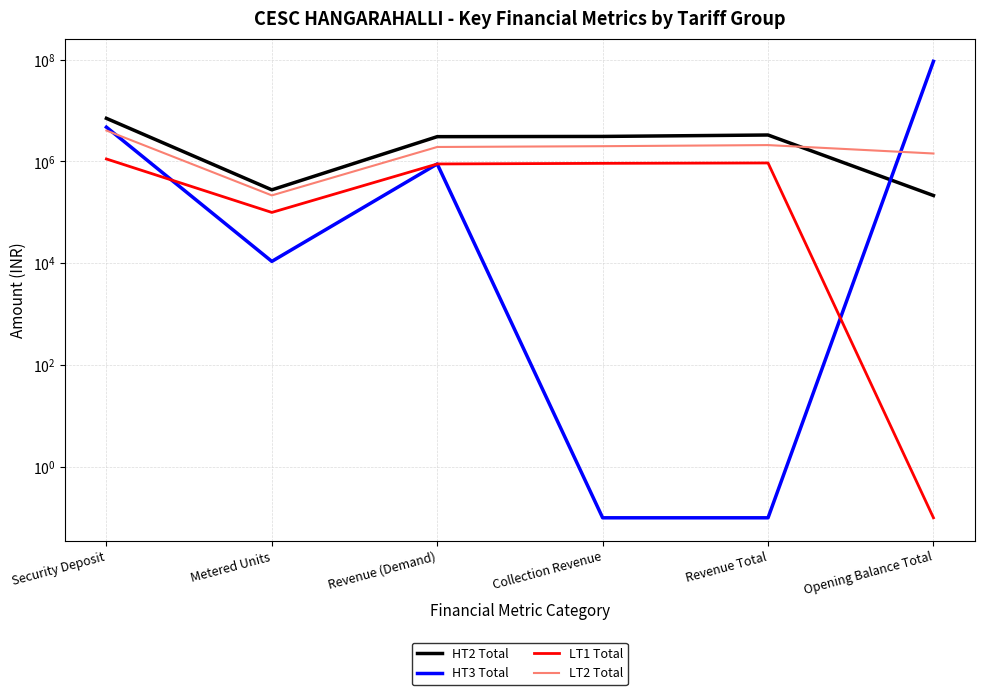

What is the label of the 5th point from the left?

Revenue Total